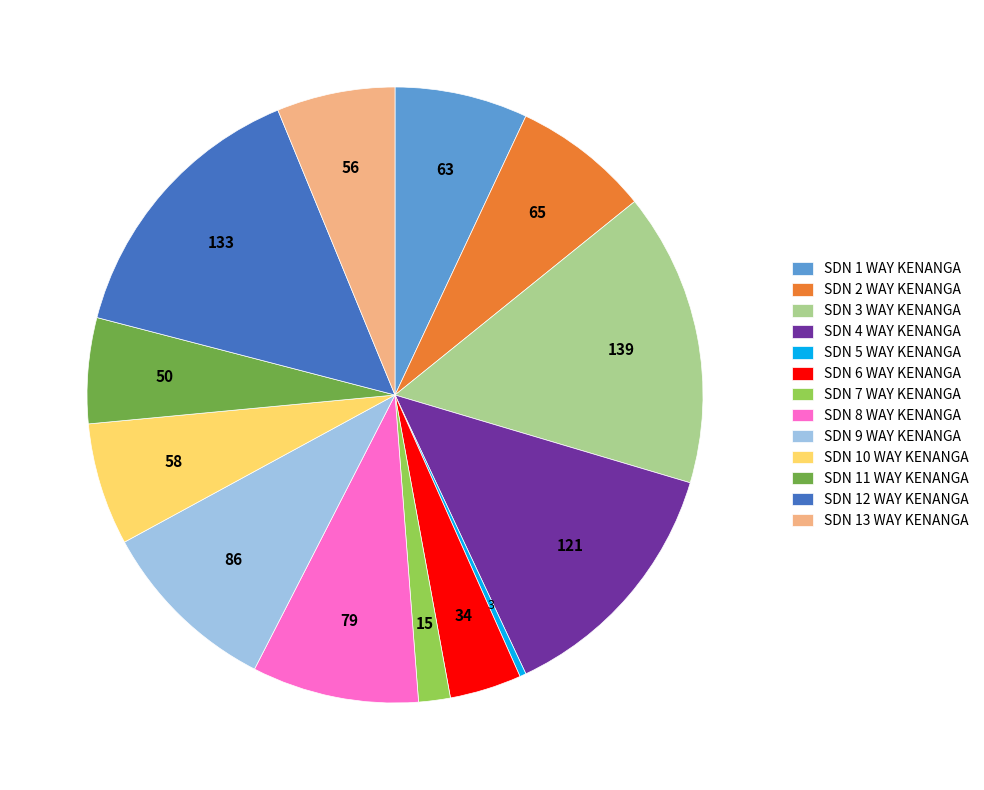

Is the sum of SDN 10 WAY KENANGA and SDN 3 WAY KENANGA greater than half?

No